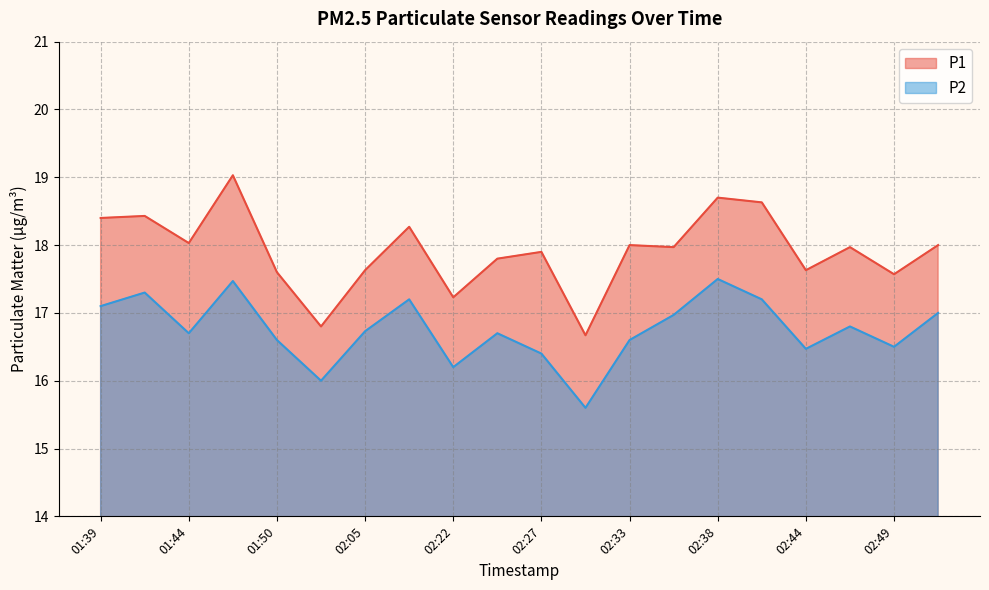

True or false: P2 and P1 cross at least once.

False